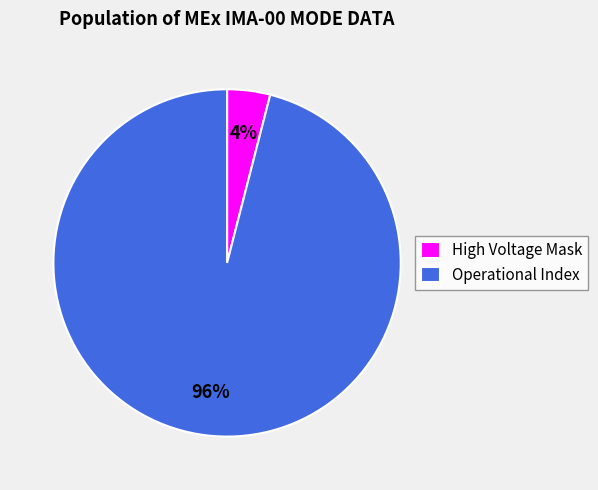

To the nearest percent, what is the combined percentage of Operational Index and High Voltage Mask?

100%